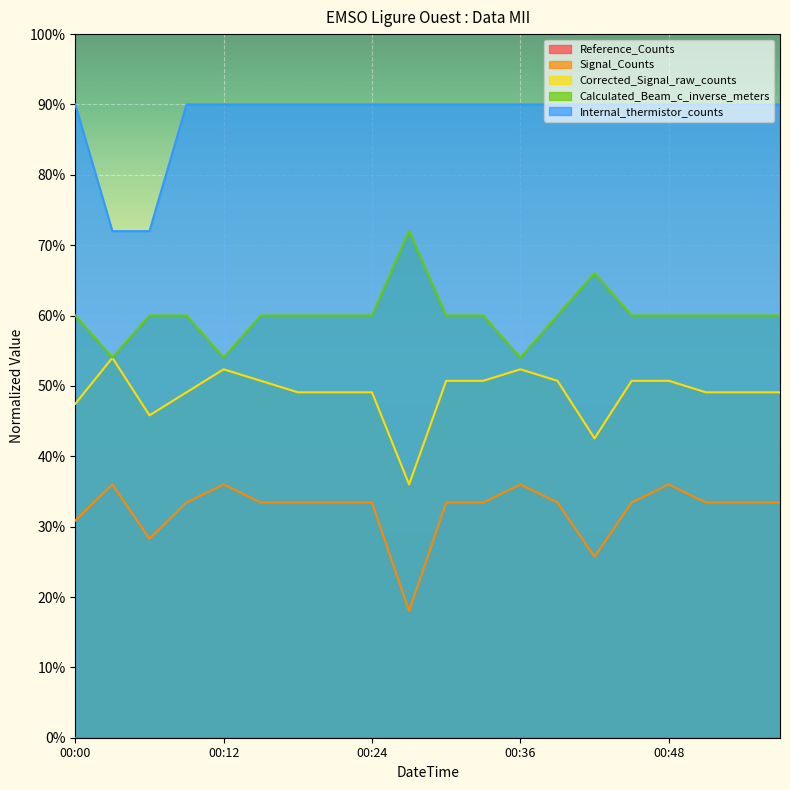

What is the spread (max minus min) of values at 2019-12-31T00:21:39?

0.6